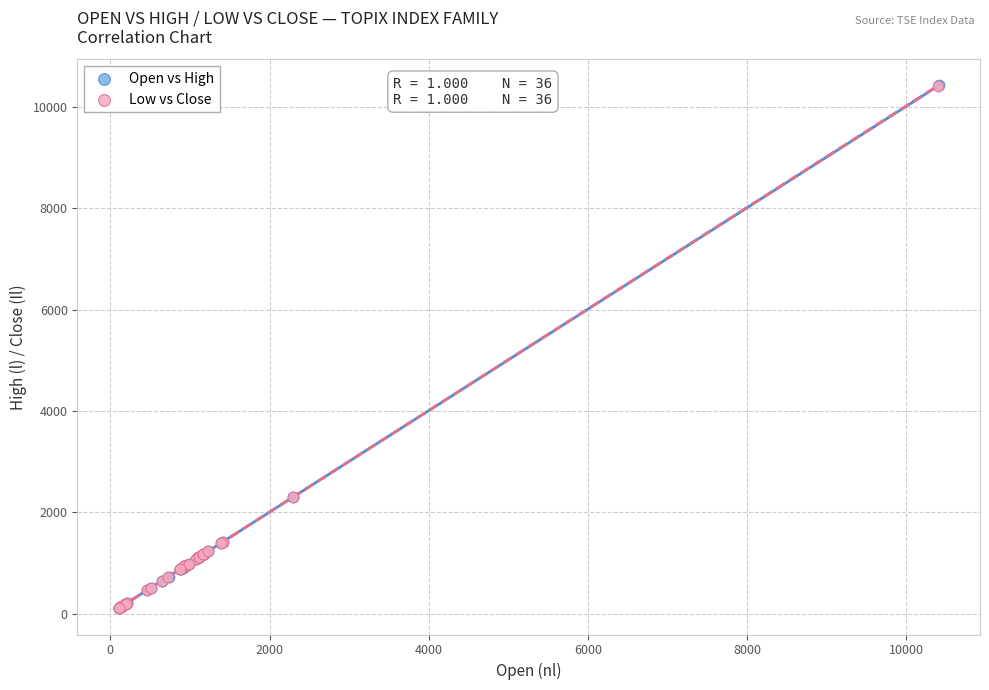

Which series has the widest spread of Y values?

Open vs High